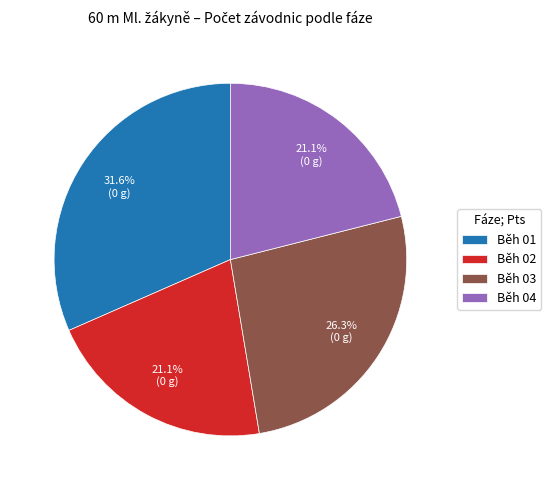

Is Běh 02 the majority of the pie?

No